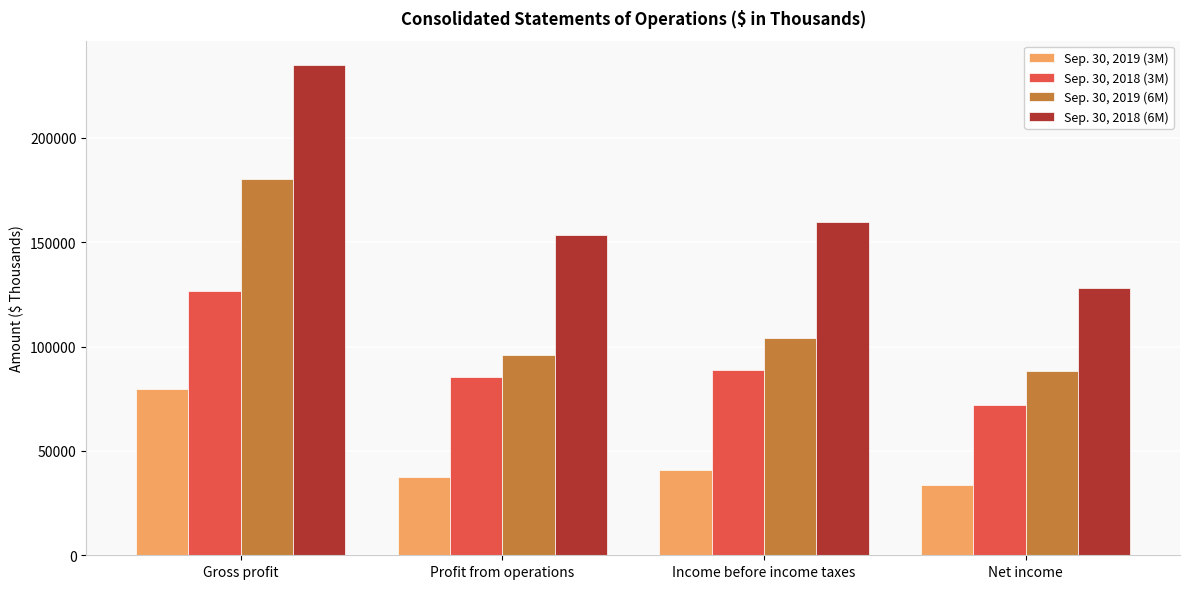

Rank the series at Net income from highest to lowest value.

Sep. 30, 2018 (6M), Sep. 30, 2019 (6M), Sep. 30, 2018 (3M), Sep. 30, 2019 (3M)